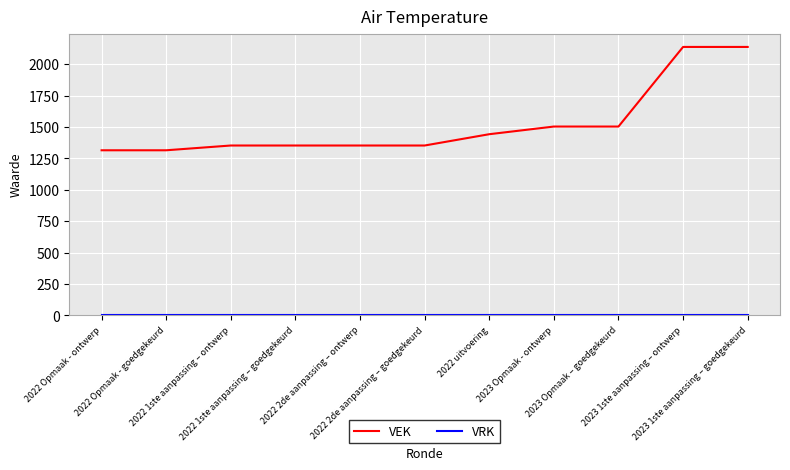

How many categories are shown in the chart?

11